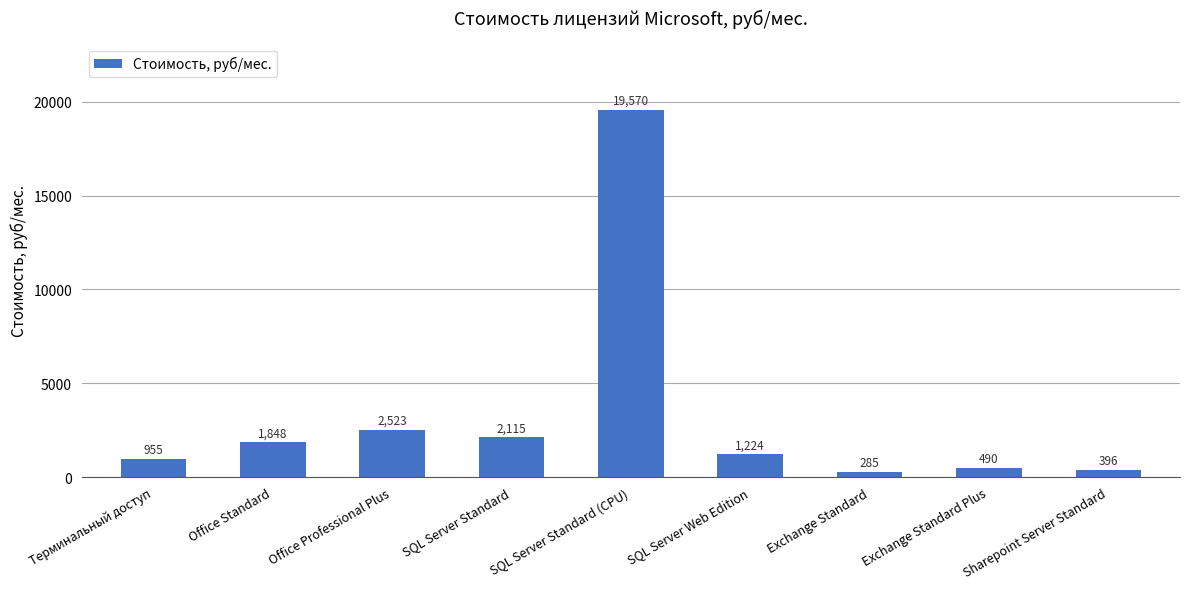

At which label does the data first exceed 1224?

Office Standard